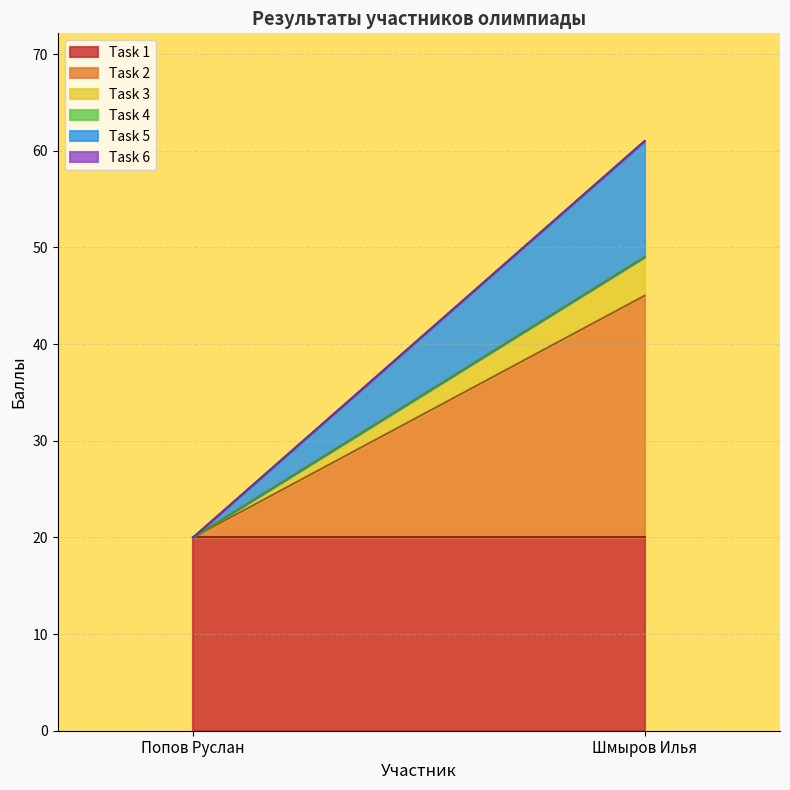

Rank the series at Шмыров Илья from highest to lowest value.

Task 2, Task 1, Task 5, Task 3, Task 4, Task 6